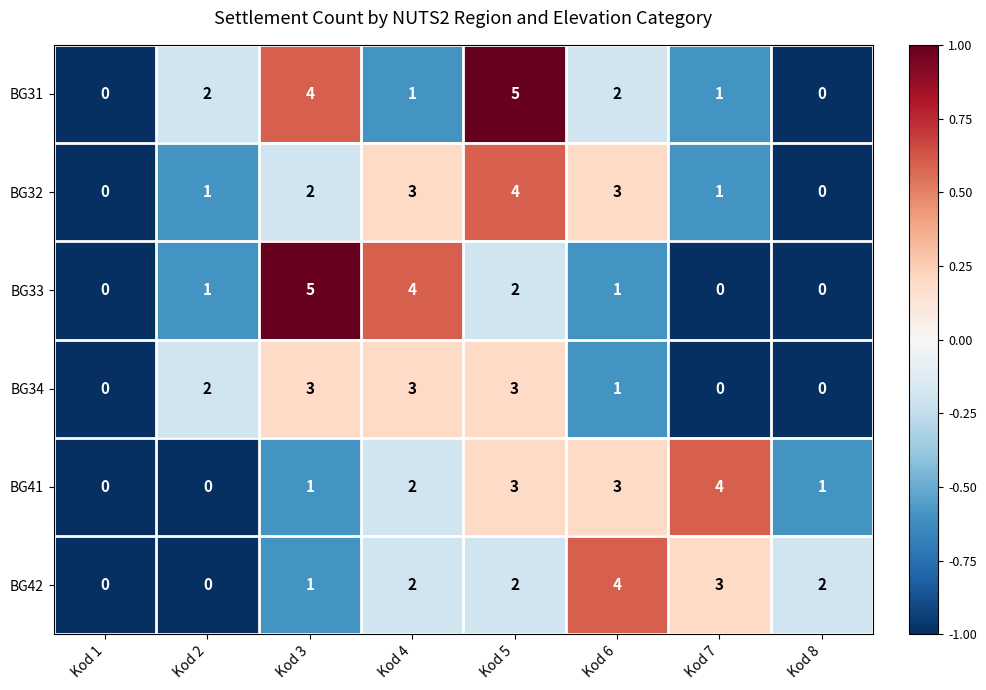

True or false: BG42 has a value of 5 at Kod 7.

False